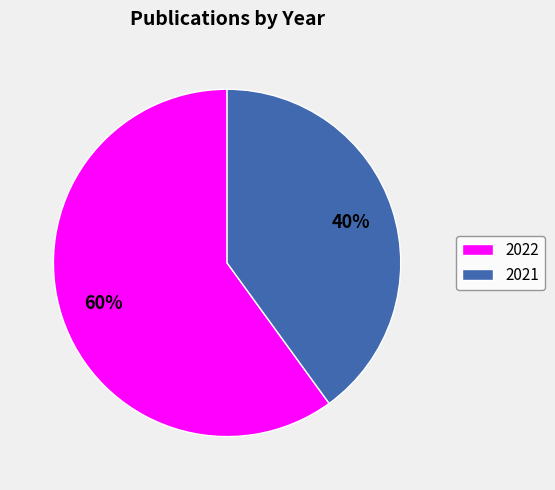

Is it true that 2021 is 27% of the pie?

False